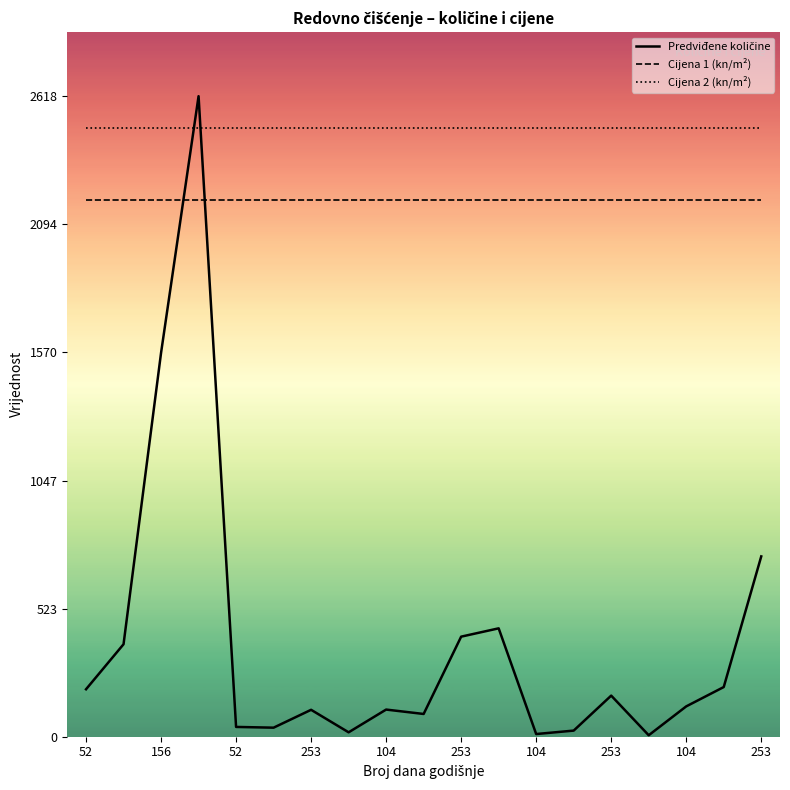

The Predviđene količine series shows 194.0 at 52. True or false?

True